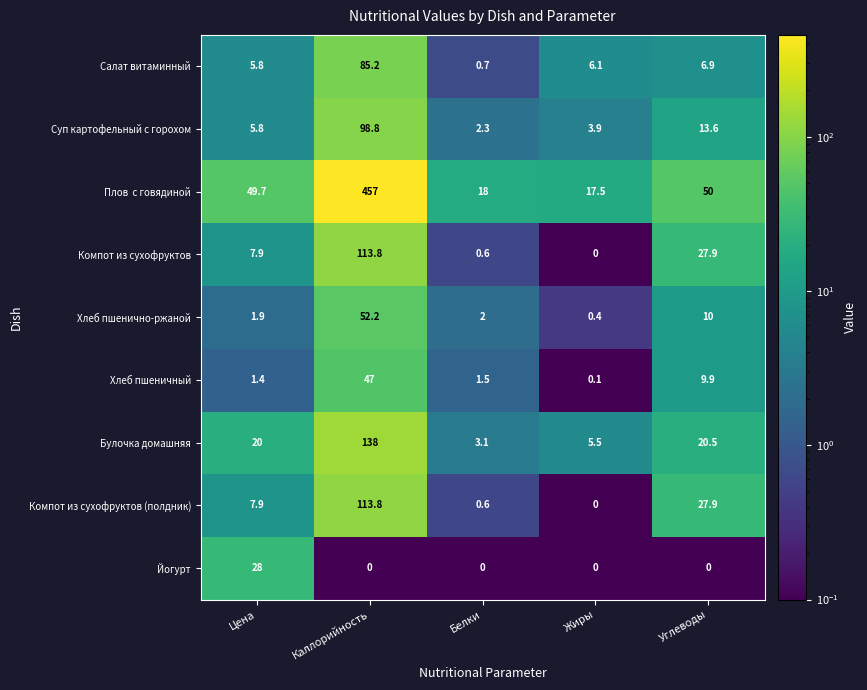

What is the total value across all series at Цена?

128.4